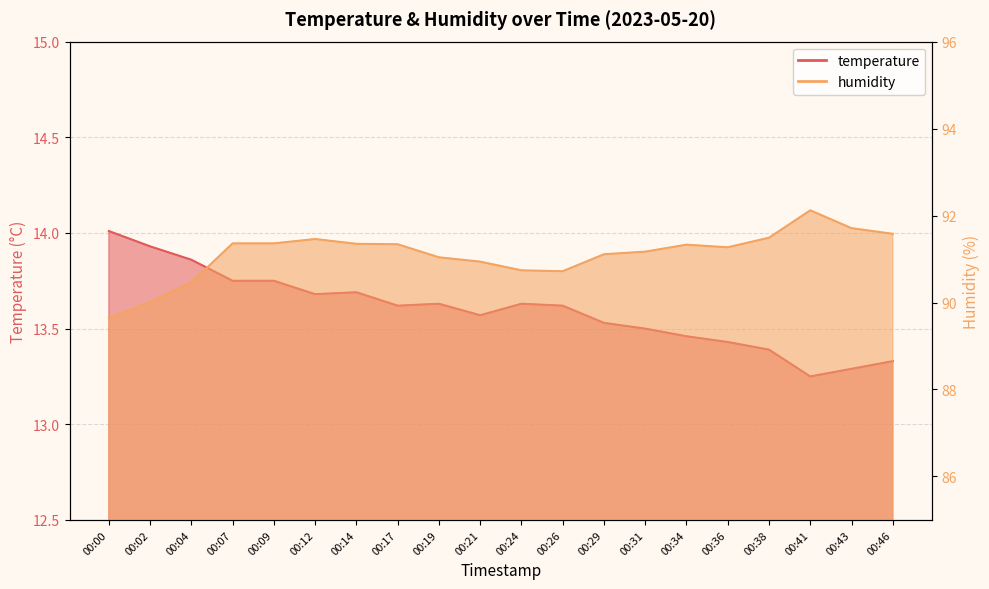

What is the maximum value shown in the chart?

92.1